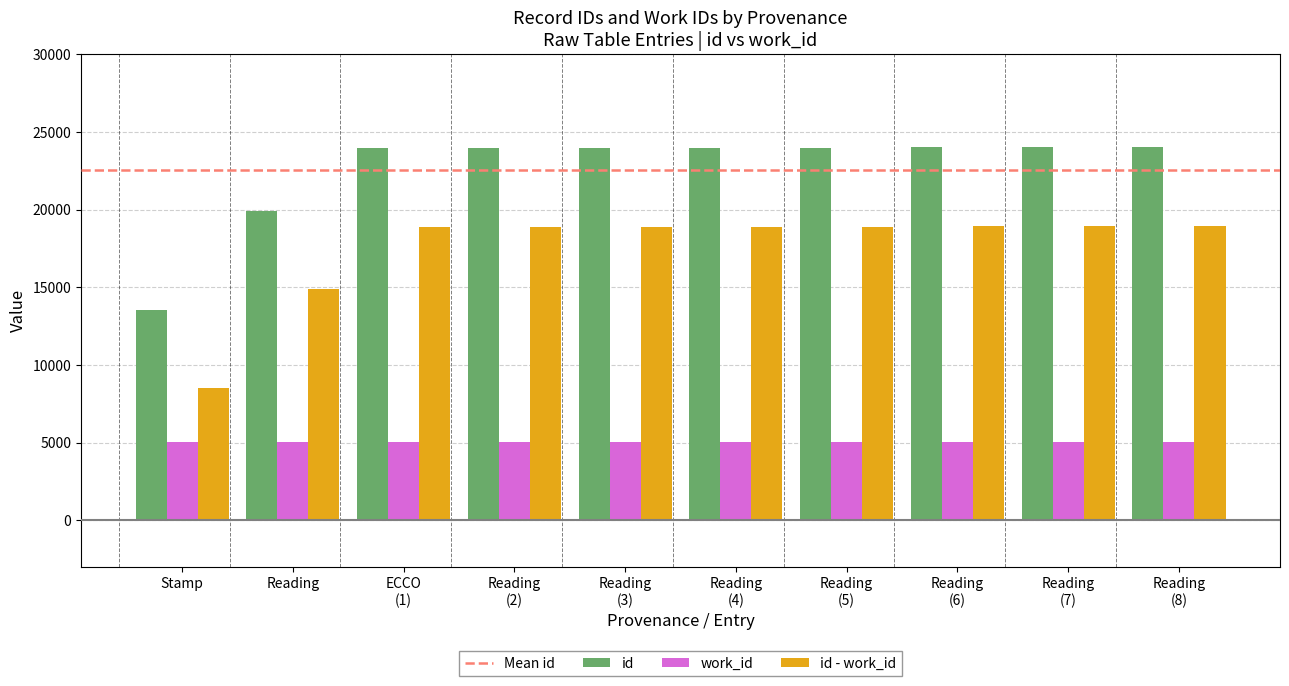

What is the maximum value for id?

24050